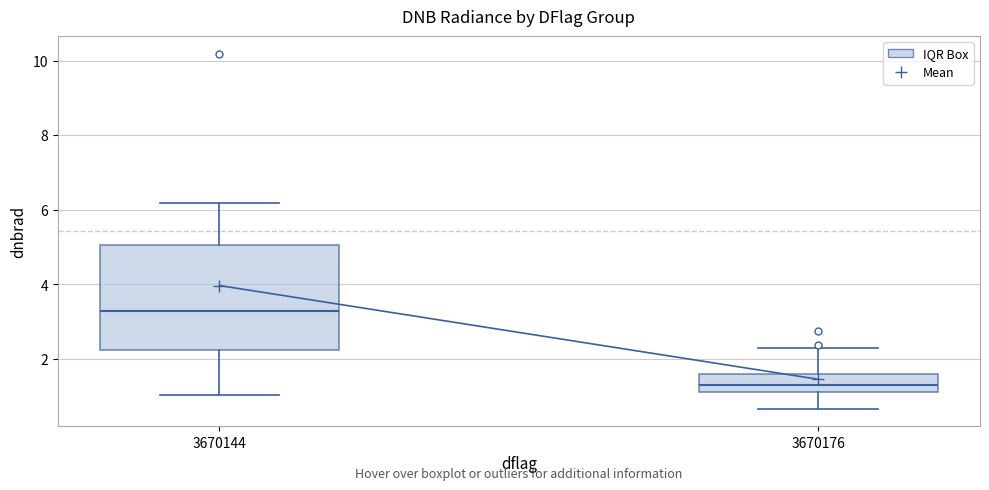

Reading left to right, transcribe this box plot: for each box, give where its median line is, the range the box spans, and where its two whiskers end, as read against the y-axis. The values are not printed on the chart, so give them approximately, as read against the axis.

3670144: median 3.2, box 2.2 to 5.0, whiskers 1.0 to 6.2
3670176: median 1.2 (inside the box), box 1.2 to 1.6, whiskers 0.6 to 2.2